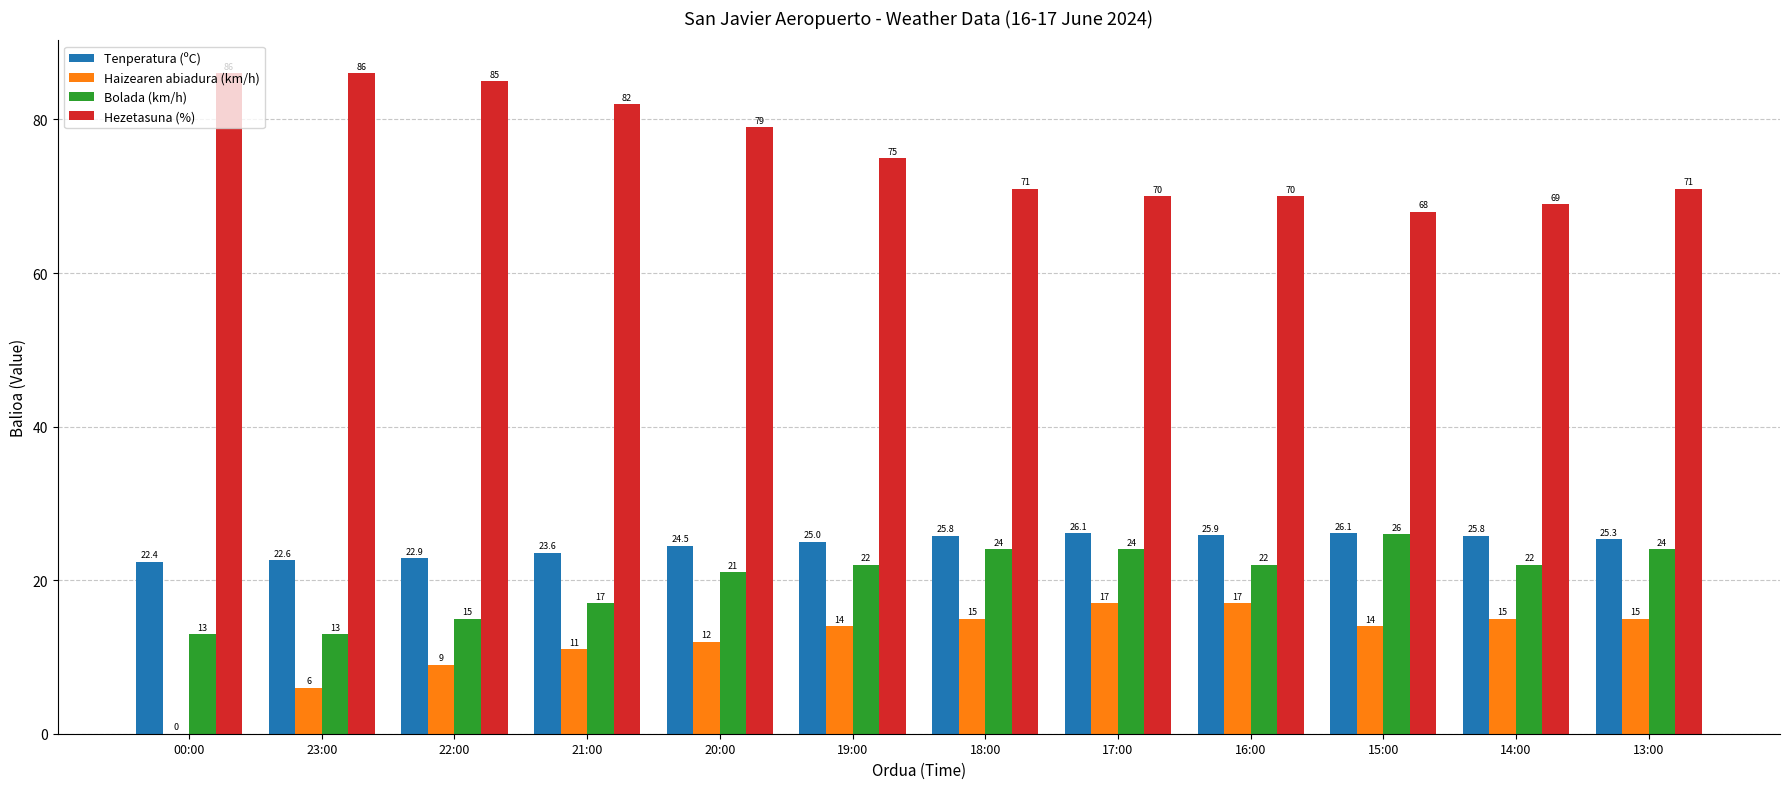

At which category is the sum across all series the highest?

17:00